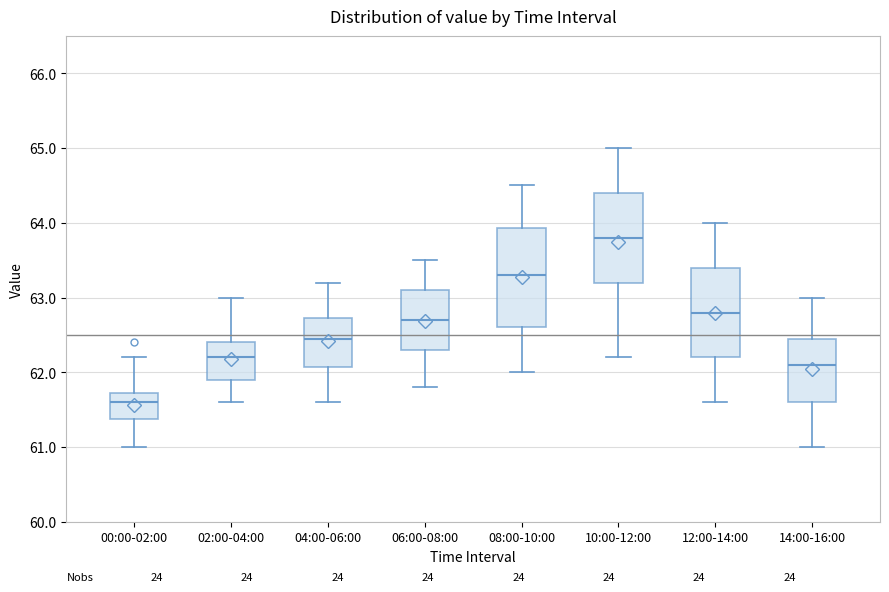

Reading left to right, read every box against the y-axis: the position of its median line, the range the box covers, and the ends of its whiskers. The values are not printed on the chart, so give them approximately, as read against the axis.

00:00-02:00: median 61.6, box 61.4 to 61.7, whiskers 61.0 to 62.2
02:00-04:00: median 62.2, box 61.9 to 62.4, whiskers 61.6 to 63.0
04:00-06:00: median 62.5, box 62.1 to 62.7, whiskers 61.6 to 63.2
06:00-08:00: median 62.7, box 62.3 to 63.1, whiskers 61.8 to 63.5
08:00-10:00: median 63.3, box 62.6 to 63.9, whiskers 62.0 to 64.5
10:00-12:00: median 63.8, box 63.2 to 64.4, whiskers 62.2 to 65.0
12:00-14:00: median 62.8, box 62.2 to 63.4, whiskers 61.6 to 64.0
14:00-16:00: median 62.1, box 61.6 to 62.5, whiskers 61.0 to 63.0